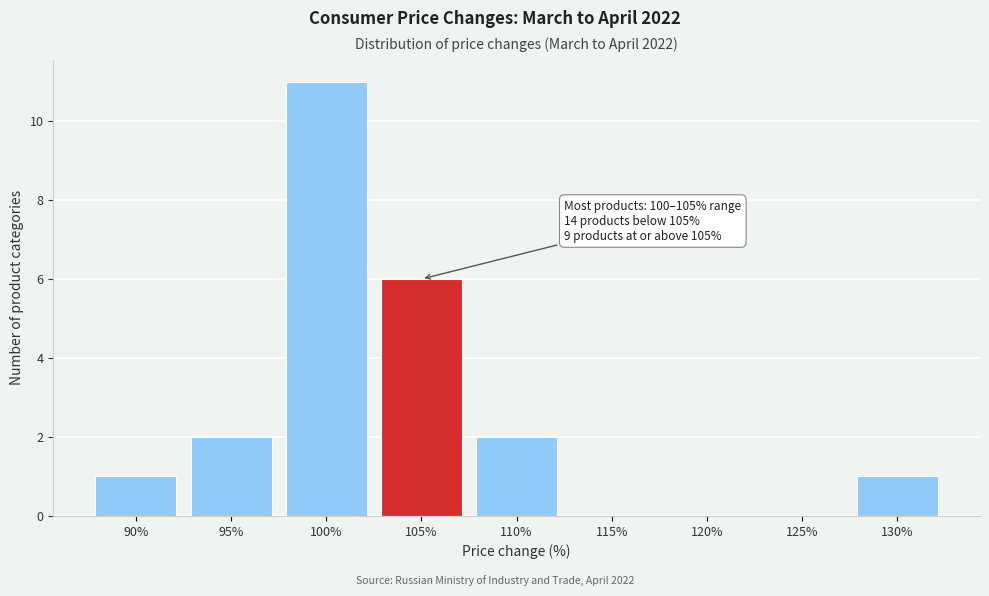

Reading left to right, extract all data points from this chart.

90%=1	95%=2	100%=11	105%=6	110%=2	115%=0	120%=0	125%=0	130%=1